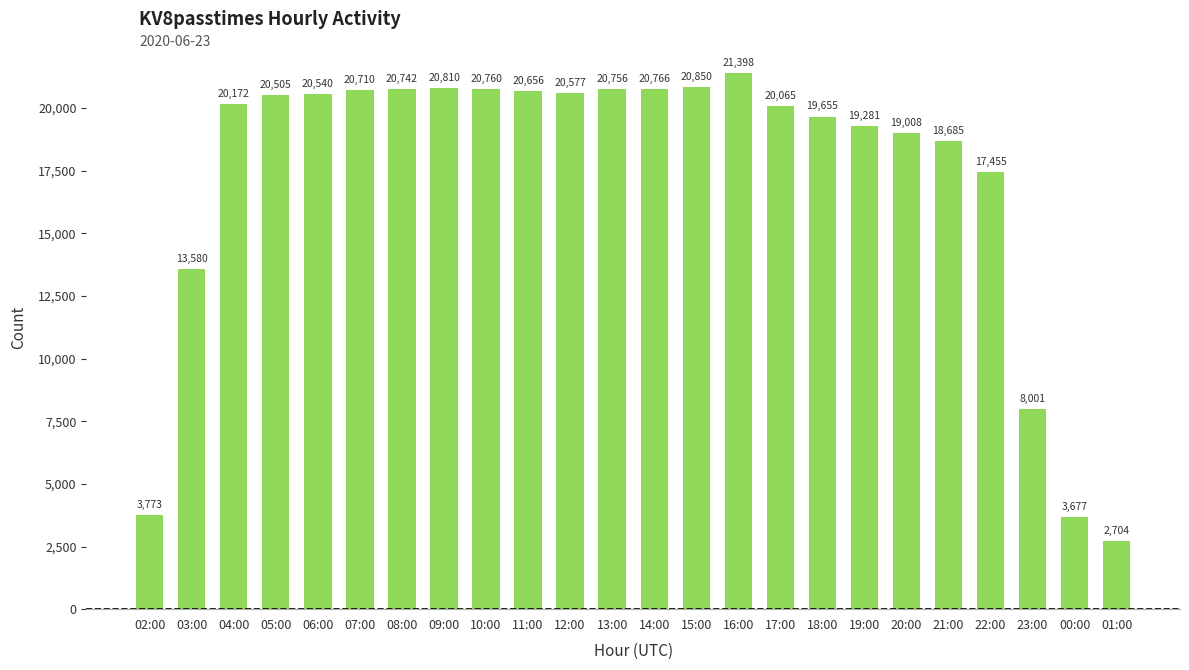

How many distinct data groups are displayed?

1